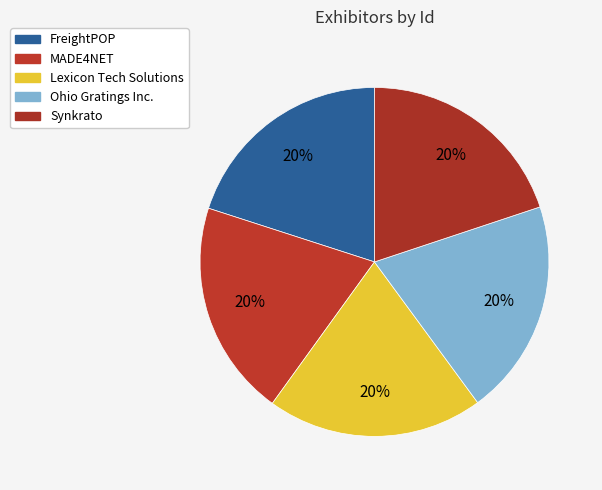

Rank the categories by value from lowest to highest.

Synkrato, MADE4NET, FreightPOP, Lexicon Tech Solutions, Ohio Gratings Inc.